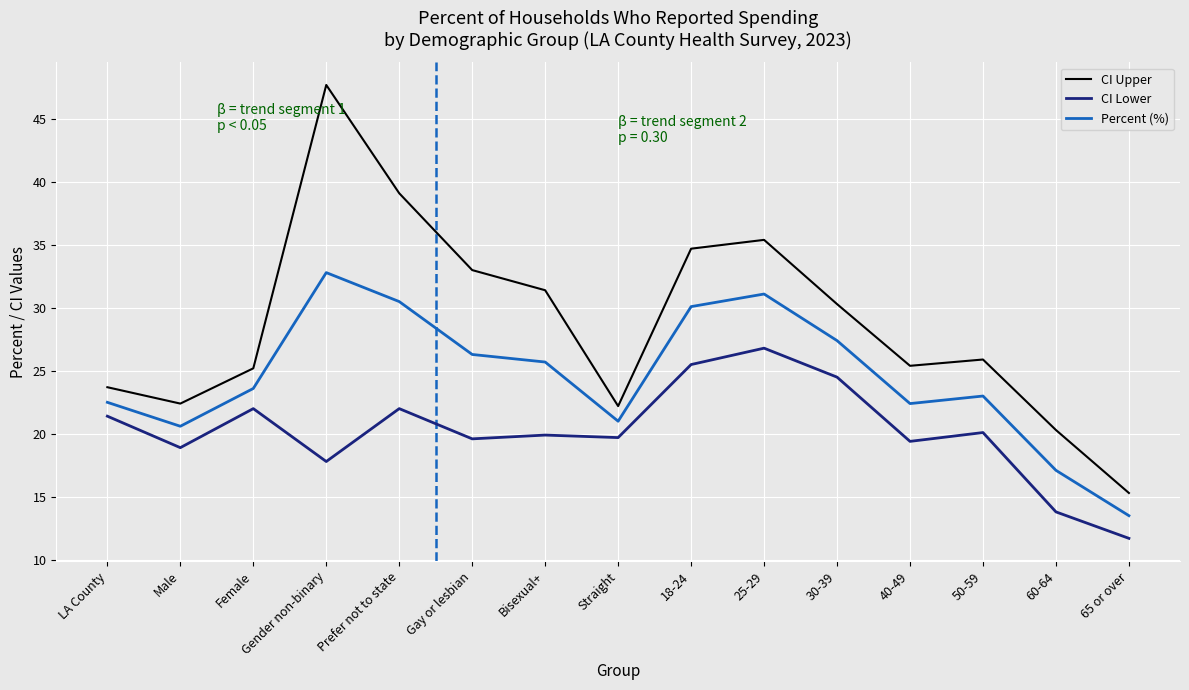

How many lines are shown in the chart?

3